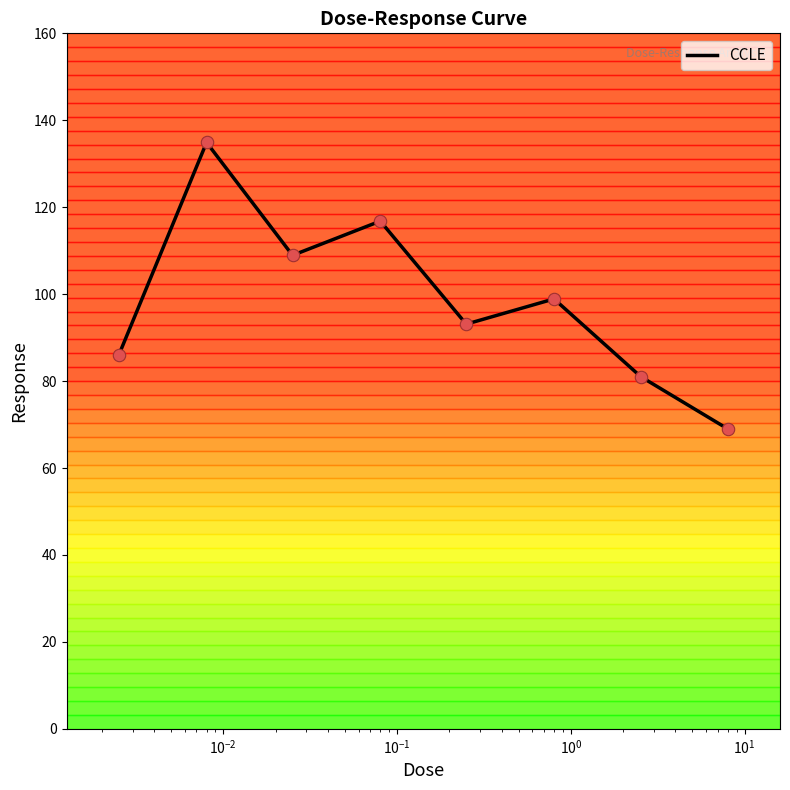

What is the smallest value displayed?

69.0